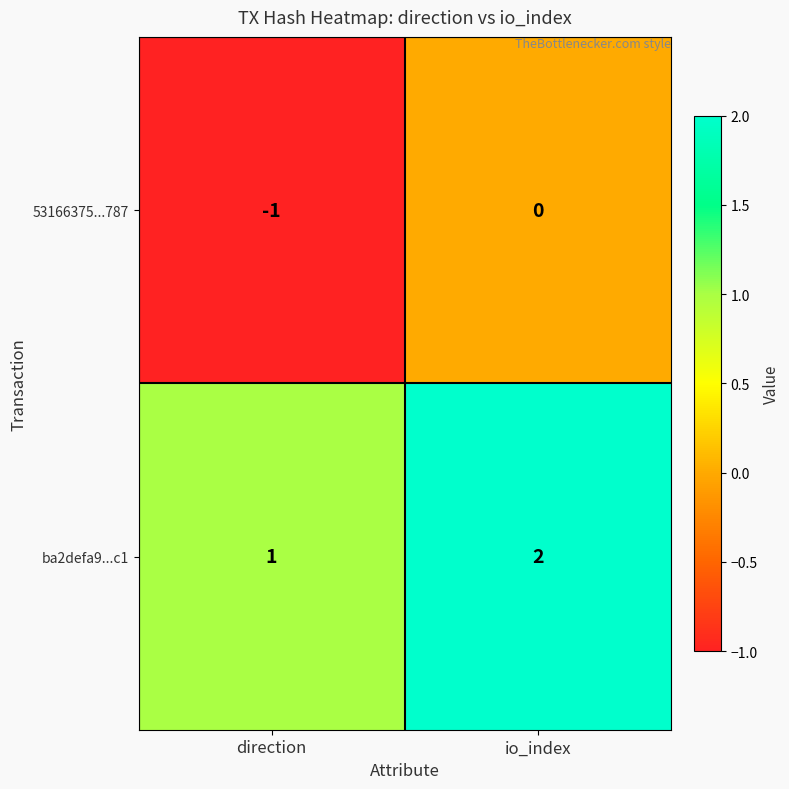

List the labels in order of ba2defa9...c1 value, largest first.

io_index, direction